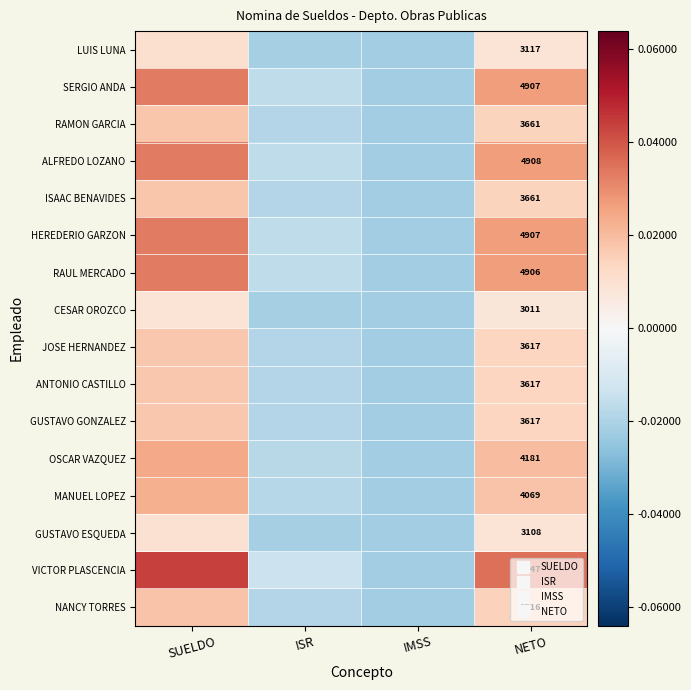

How many data points in ISAAC BENAVIDES are above 1430?

2